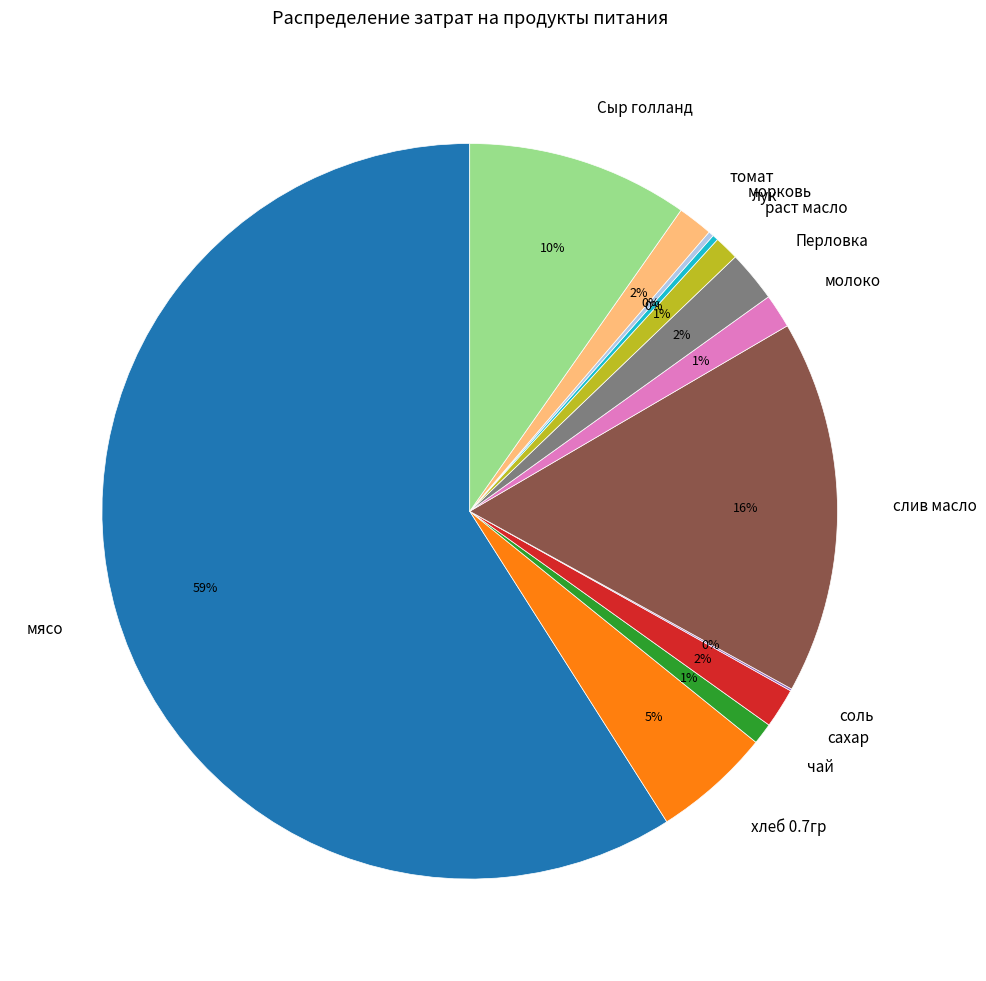

Is it true that Сыр голланд is 10% of the pie?

True